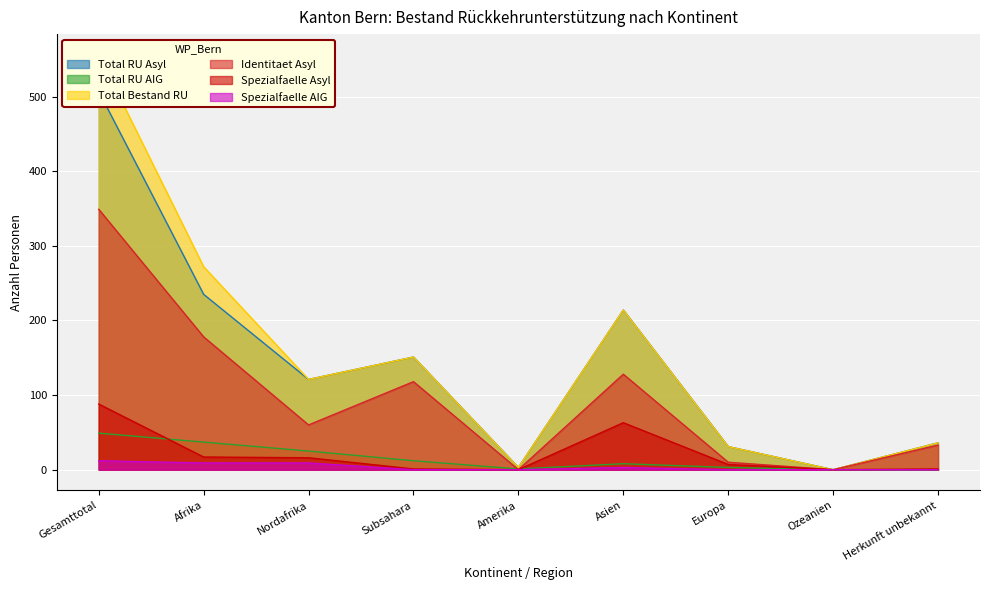

What is the label of the 9th point from the right?

Gesamttotal